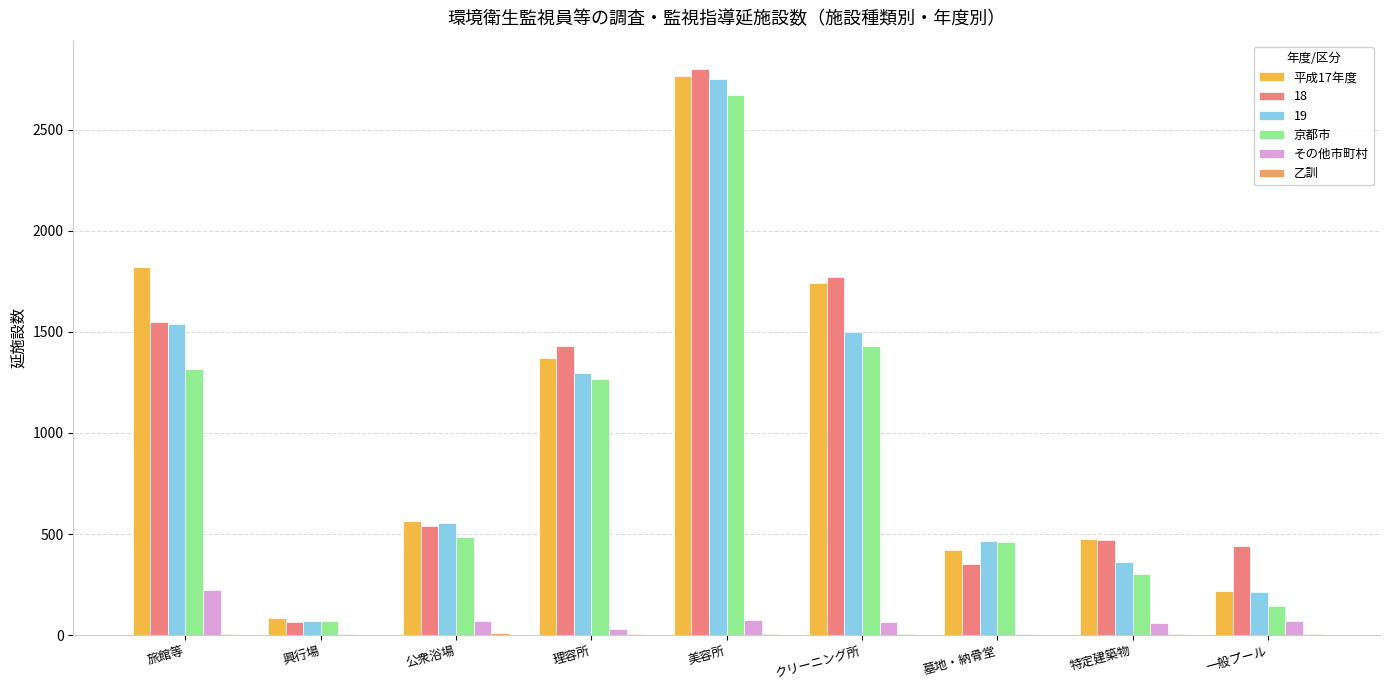

How many categories are shown in the chart?

9